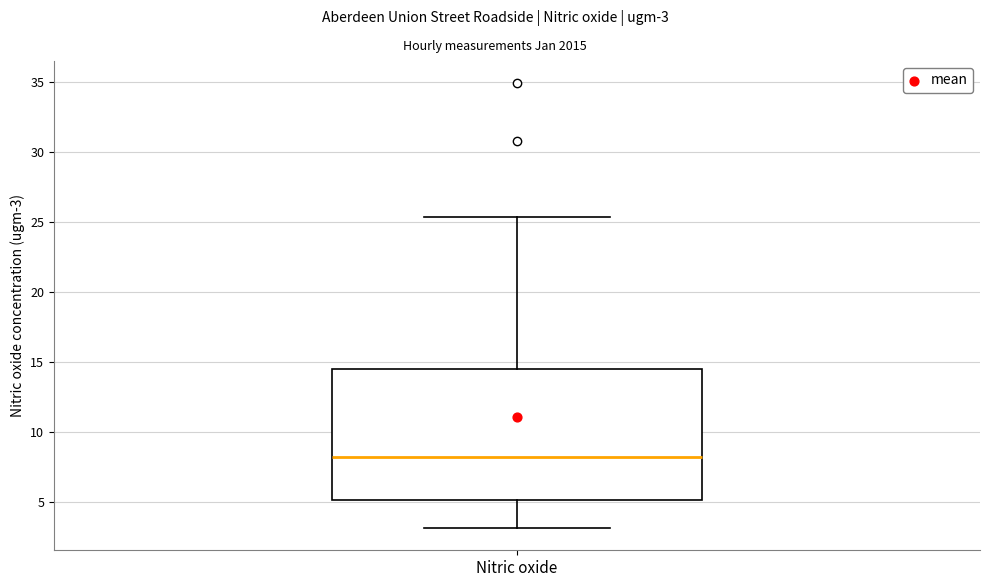

Where does the lower whisker of the box for Nitric oxide end on the y-axis? The values are not printed on the chart, so give them approximately, as read against the axis.

3.0